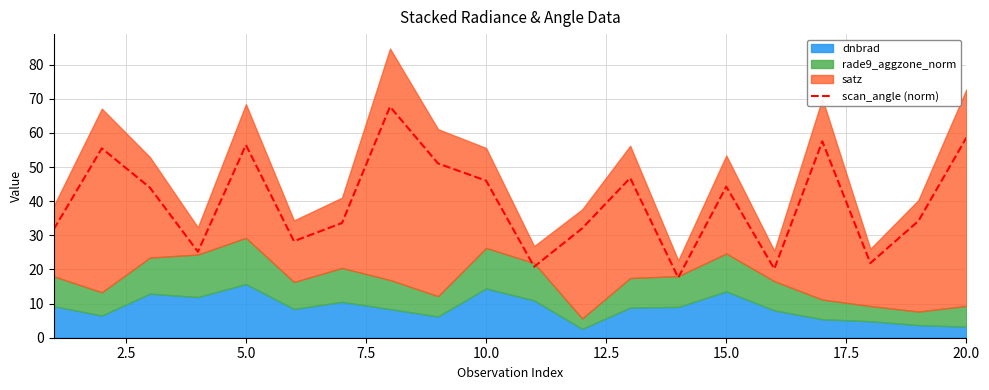

The scan_angle (norm) series shows 27.5 at 5.0. True or false?

False